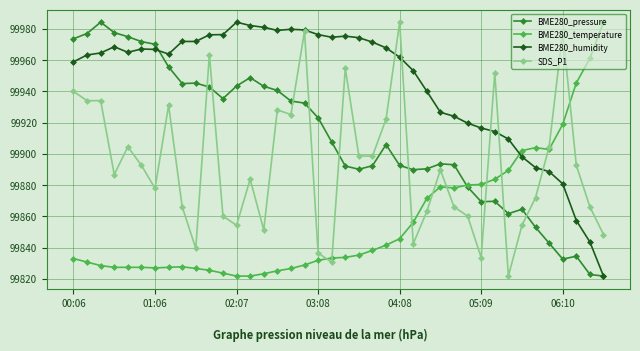

True or false: BME280_pressure has more than 2 interior local peaks.

True